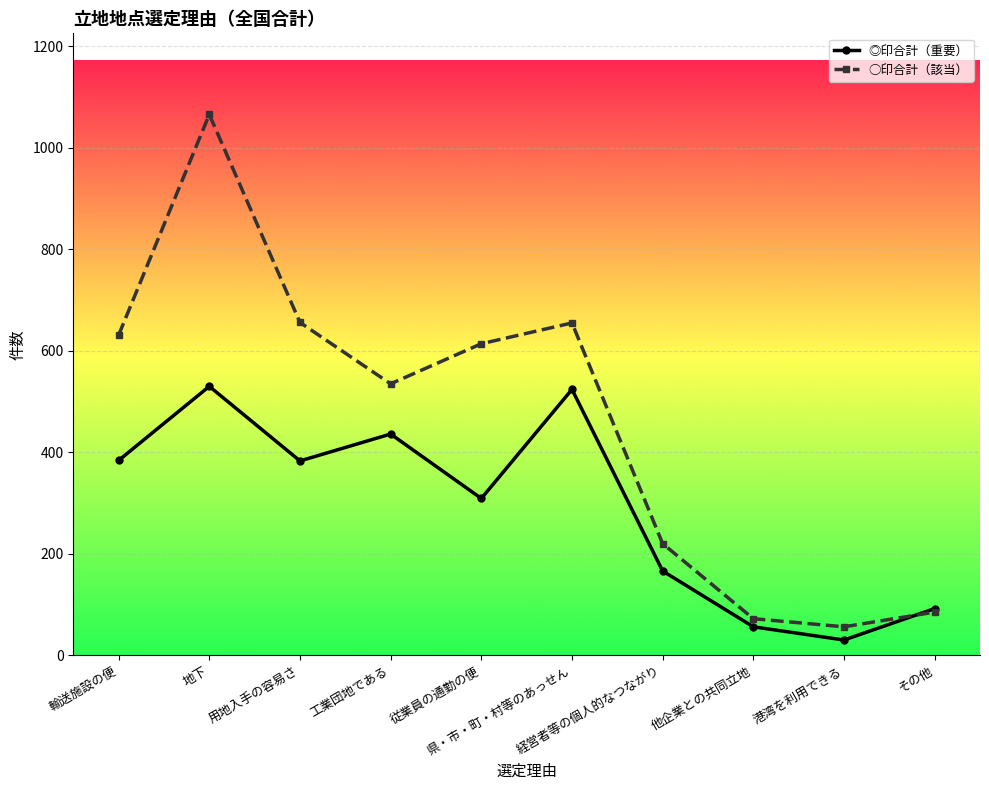

What position from the left is 地下?

2